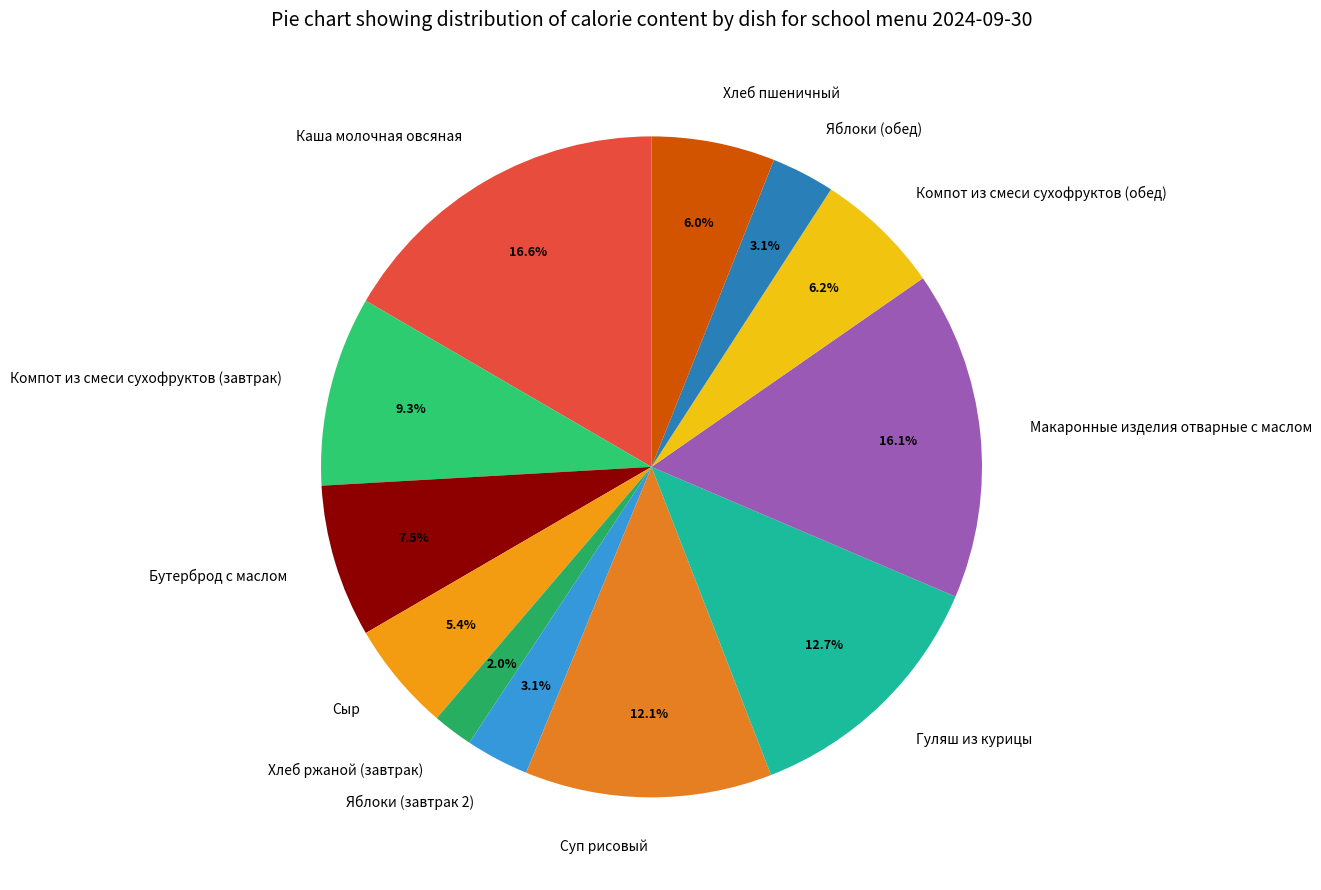

To the nearest percent, what percentage of the pie is Каша молочная овсяная?

17%